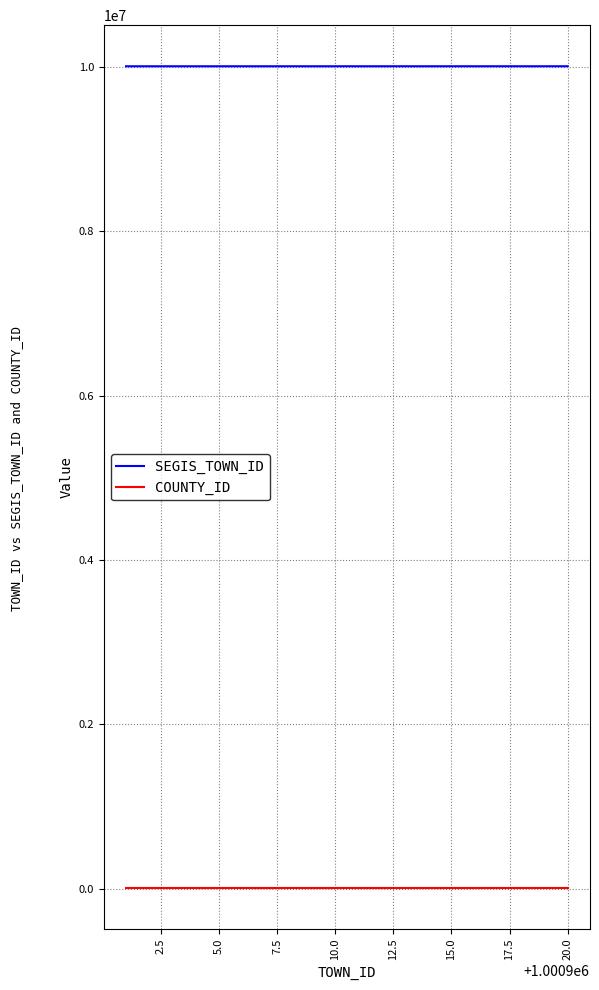

Rank the series by their maximum value, from lowest to highest.

COUNTY_ID, SEGIS_TOWN_ID